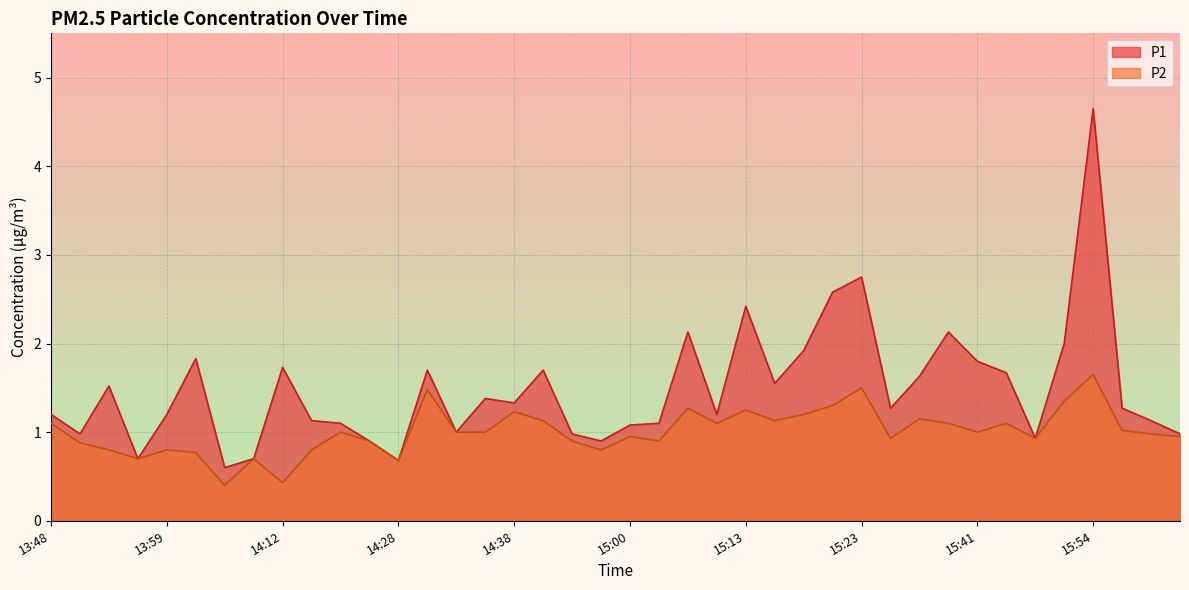

How many lines are shown in the chart?

2